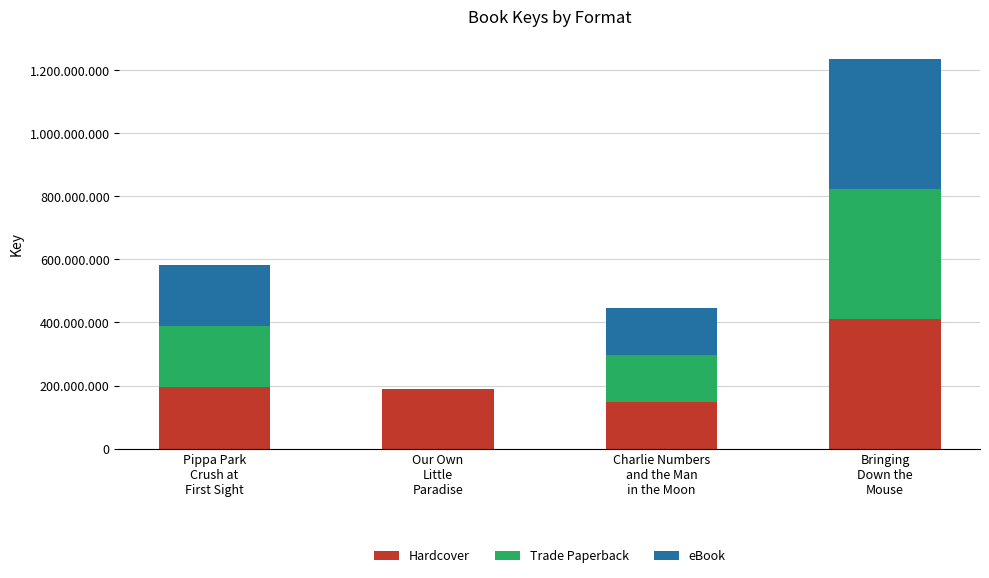

Read the Trade Paperback value at Charlie Numbers
and the Man
in the Moon, to the nearest 100.

148435400